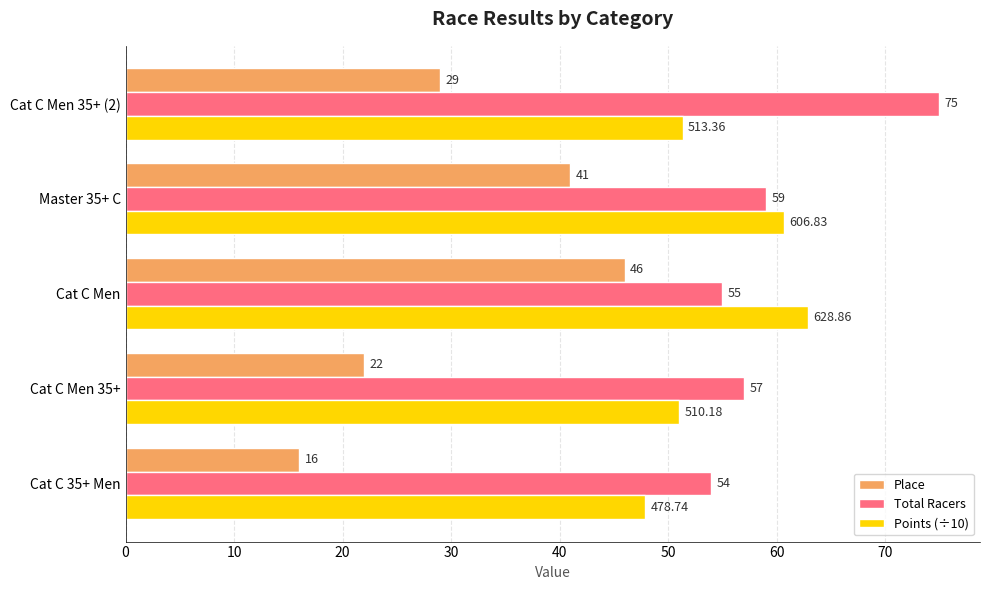

At which label does Points (÷10) reach its peak?

Cat C Men